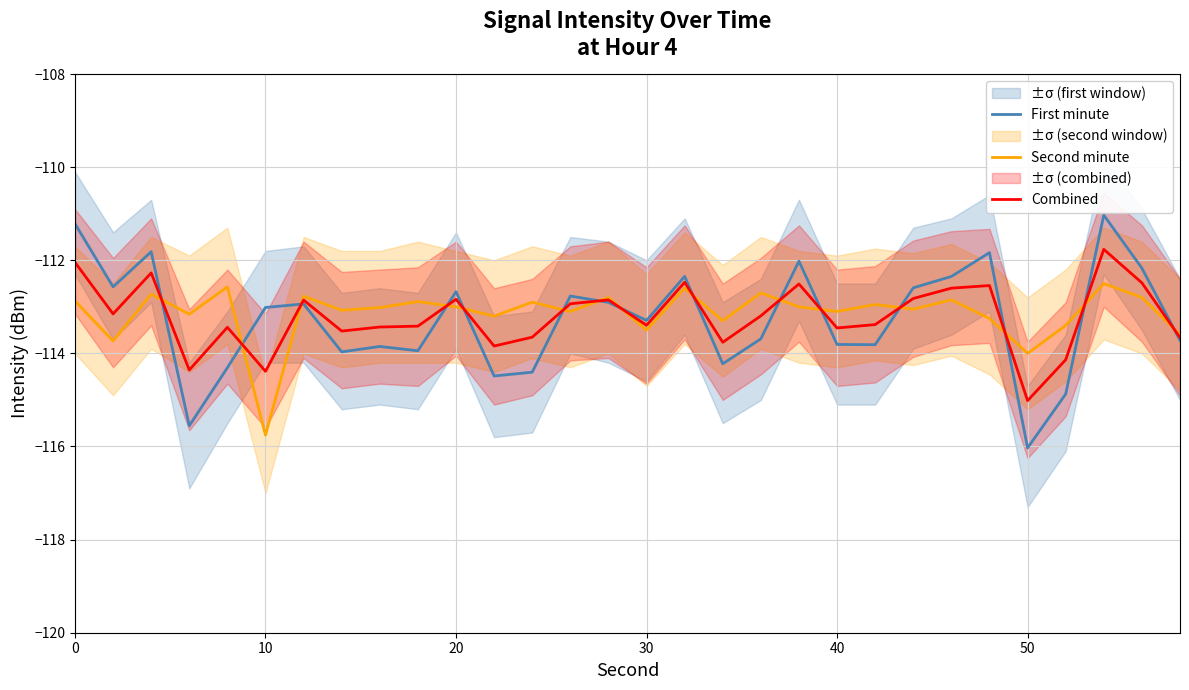

Is it true that Second minute equals -184.9 at 40?

False